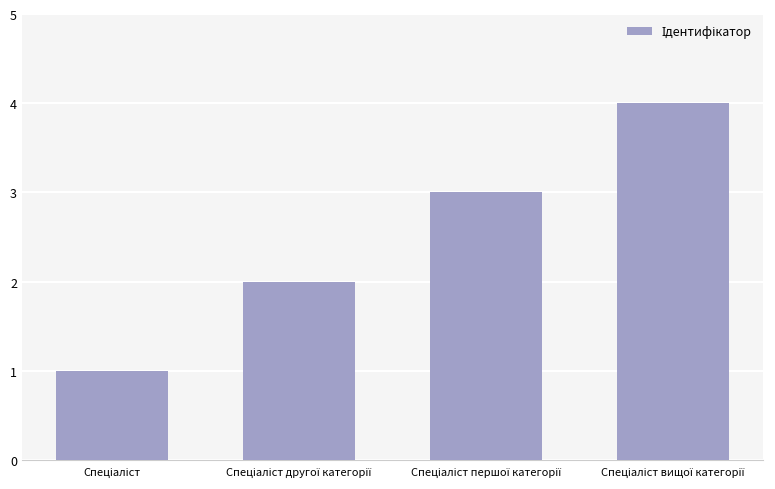

What is the maximum value shown in the chart?

4